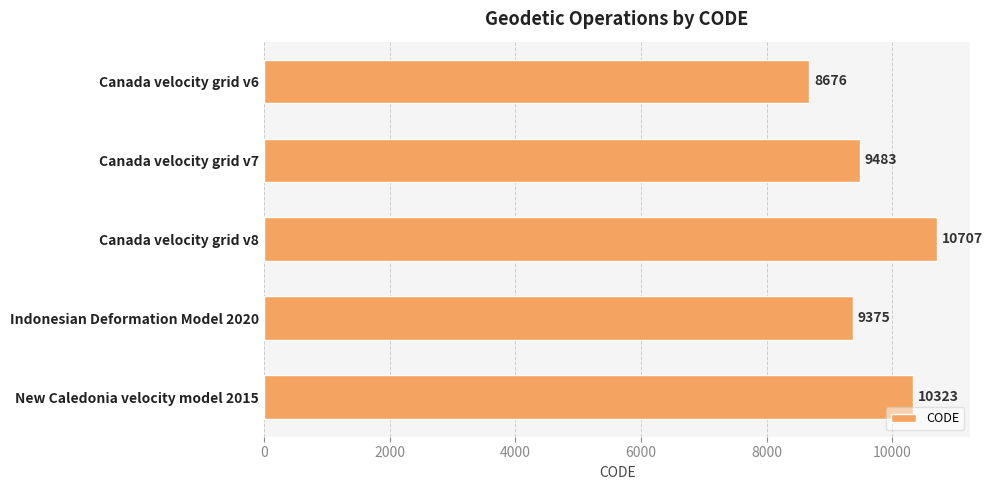

What is the greatest value displayed?

10707